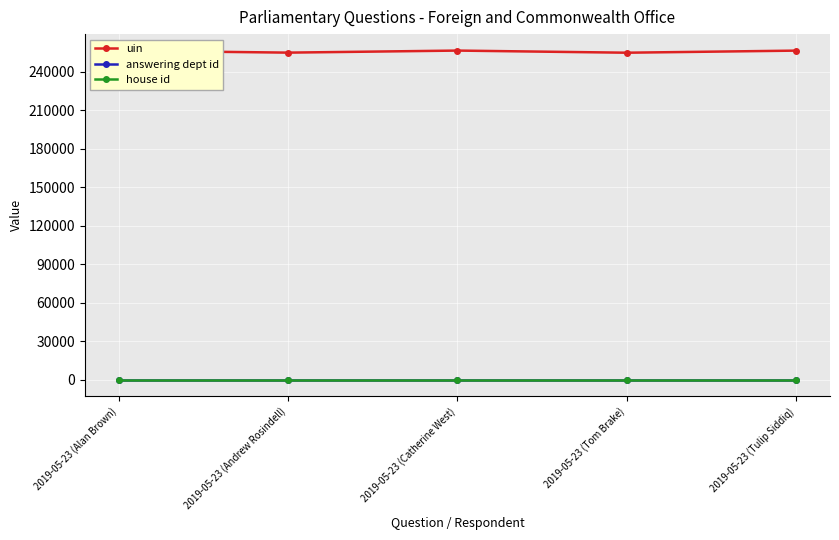

What is the label of the 4th point from the left?

2019-05-23 (Tom Brake)